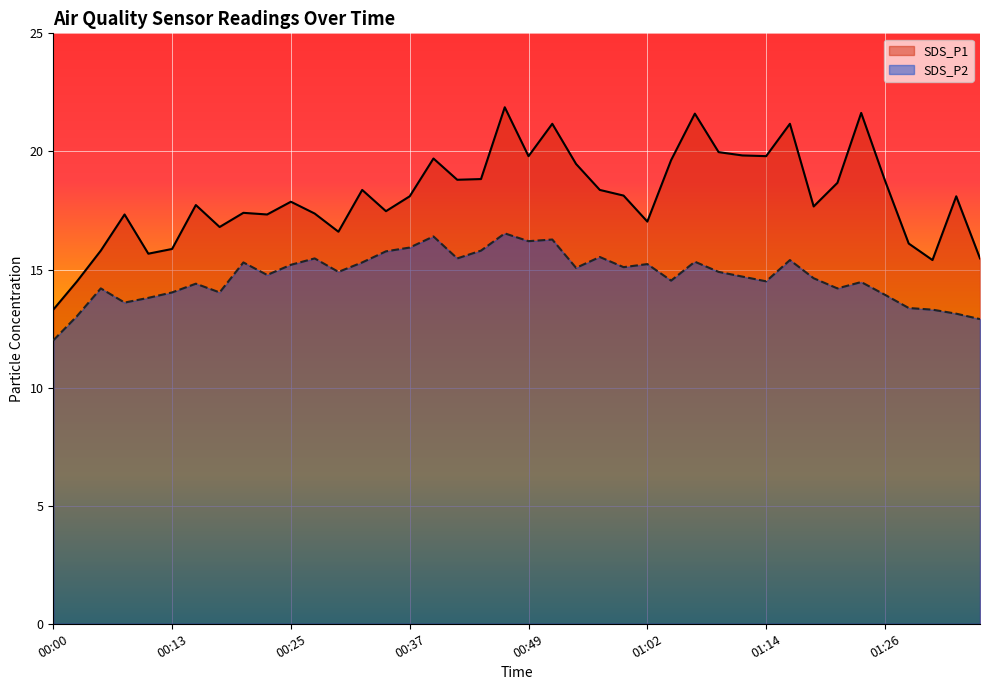

Reading left to right, what are all the values shown in this chart?

SDS_P1: 00:00=13.3	00:03=14.5	00:05=15.8	00:08=17.3	00:10=15.7	00:13=15.9	00:15=17.7	00:17=16.8	00:20=17.4	00:22=17.3	00:25=17.9	00:27=17.4	00:30=16.6	00:32=18.4	00:35=17.5	00:37=18.1	00:39=19.7	00:42=18.8	00:44=18.8	00:47=21.9	00:49=19.8	00:52=21.2	00:54=19.5	00:57=18.4	00:59=18.1	01:02=17.0	01:04=19.6	01:06=21.6	01:09=20.0	01:11=19.8	01:14=19.8	01:17=21.2	01:19=17.7	01:21=18.7	01:24=21.6	01:26=18.8	01:29=16.1	01:31=15.4	01:34=18.1	01:36=15.5
SDS_P2: 00:00=12.0	00:03=13.0	00:05=14.2	00:08=13.6	00:10=13.8	00:13=14.0	00:15=14.4	00:17=14.0	00:20=15.3	00:22=14.8	00:25=15.2	00:27=15.5	00:30=14.9	00:32=15.3	00:35=15.8	00:37=15.9	00:39=16.4	00:42=15.5	00:44=15.8	00:47=16.5	00:49=16.2	00:52=16.3	00:54=15.1	00:57=15.5	00:59=15.1	01:02=15.2	01:04=14.5	01:06=15.3	01:09=14.9	01:11=14.7	01:14=14.5	01:17=15.4	01:19=14.6	01:21=14.2	01:24=14.5	01:26=13.9	01:29=13.4	01:31=13.3	01:34=13.1	01:36=12.9